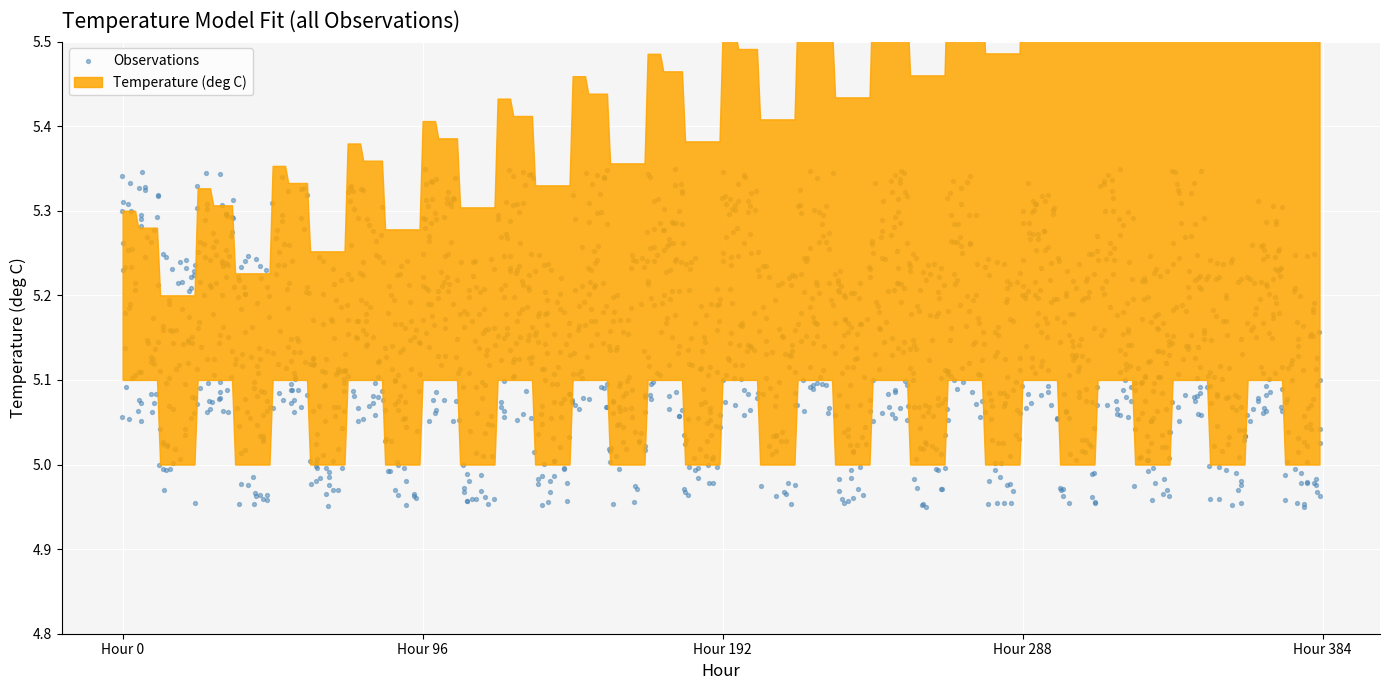

What is the range of X values (max minus min)?

383.5